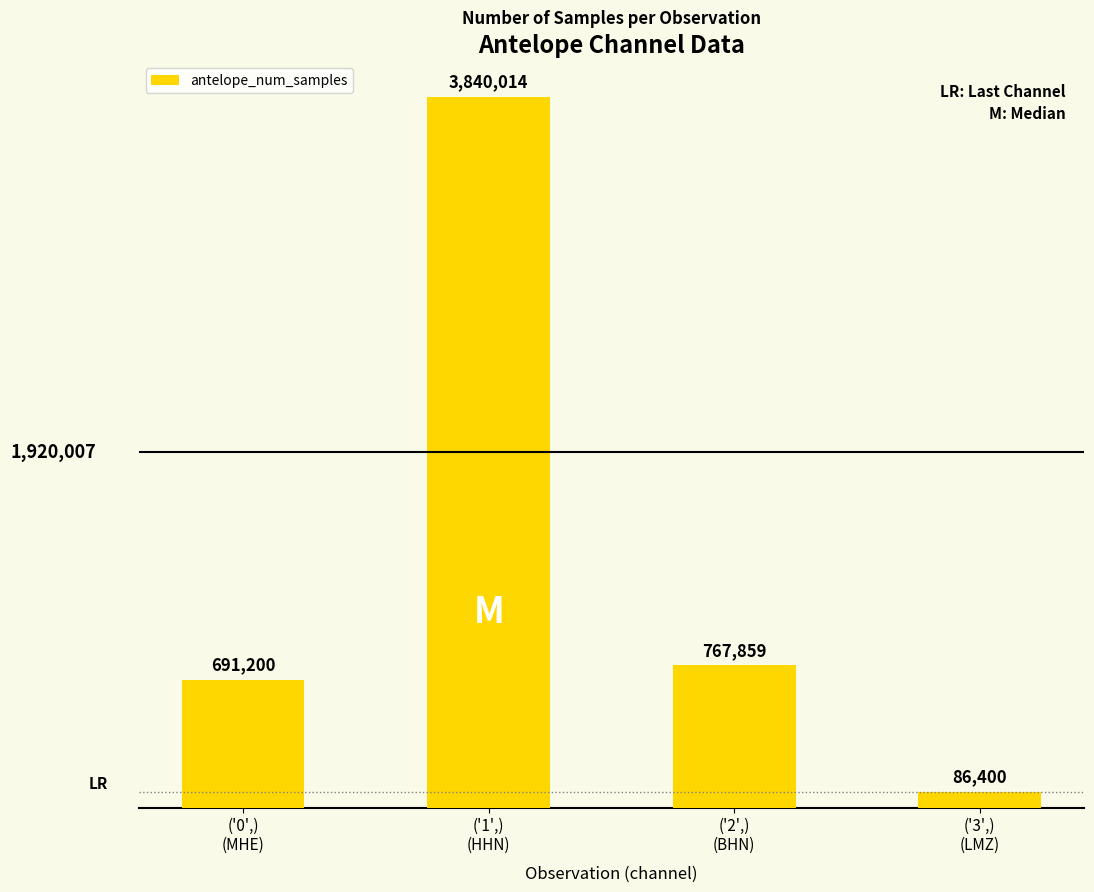

True or false: the data shows 3840014 at ('1',)
(HHN).

True